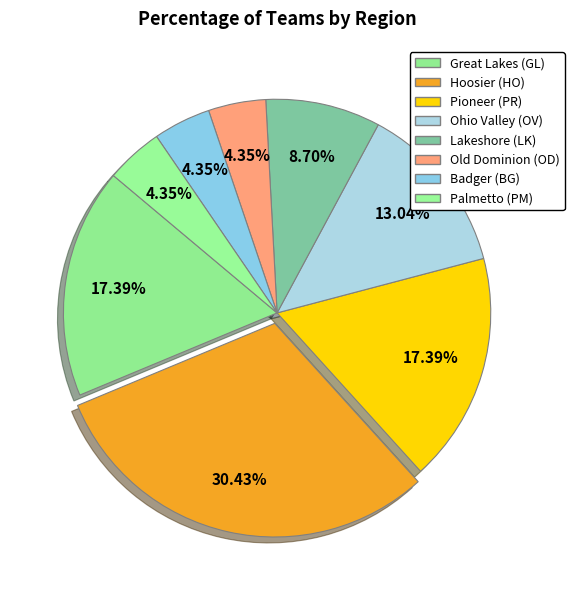

The Badger (BG) slice represents 1% of the pie. True or false?

False